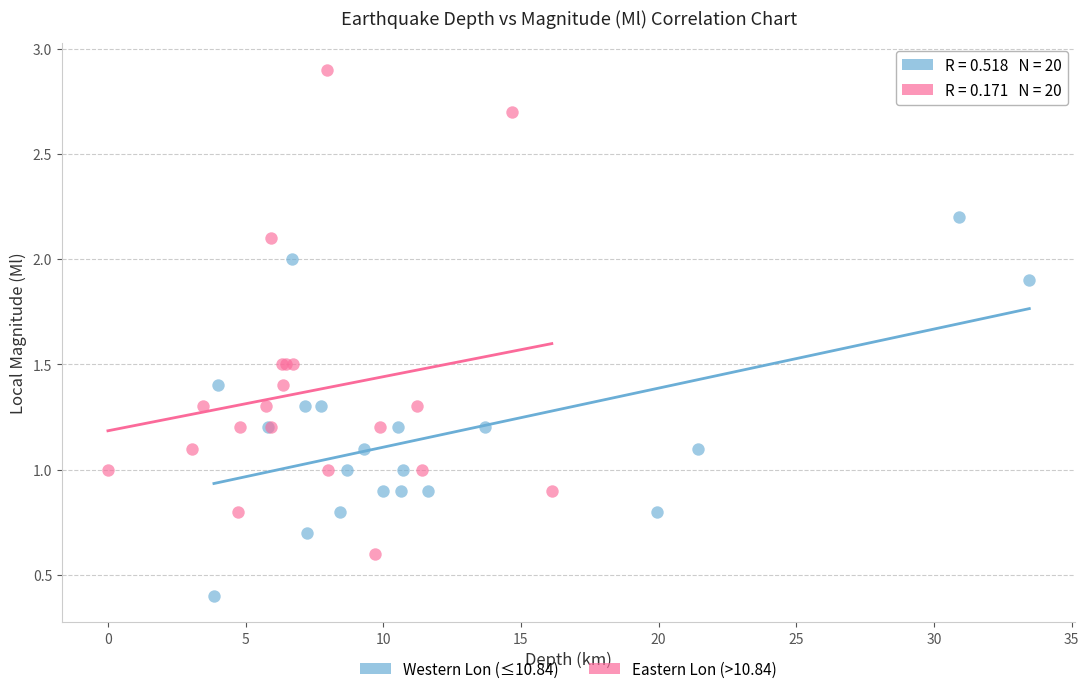

What are all the series names shown in the legend?

Western Lon (≤10.84), Eastern Lon (>10.84)